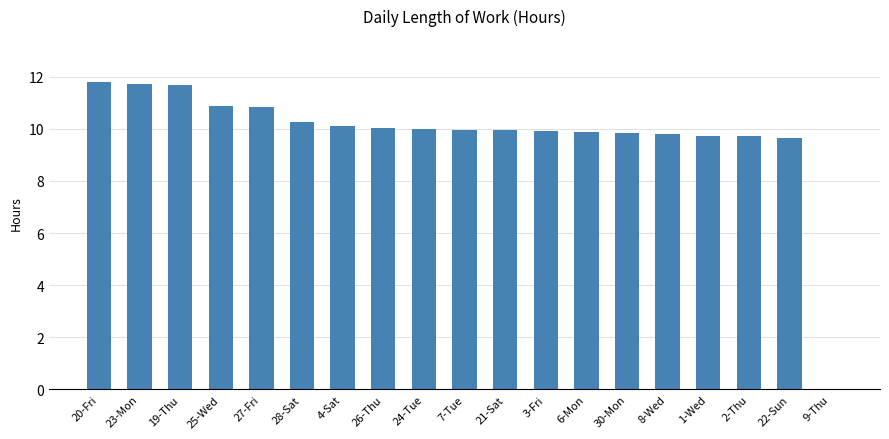

Where does the data first go above 9?

20-Fri